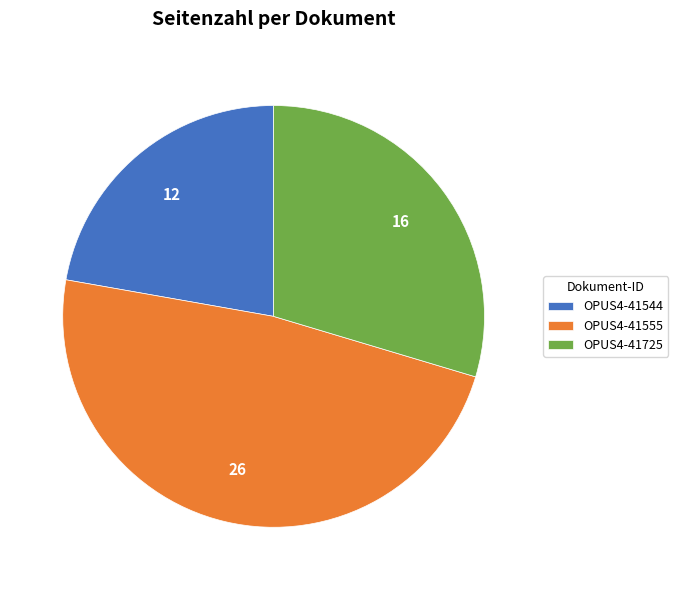

The OPUS4-41555 slice represents 48% of the pie. True or false?

True